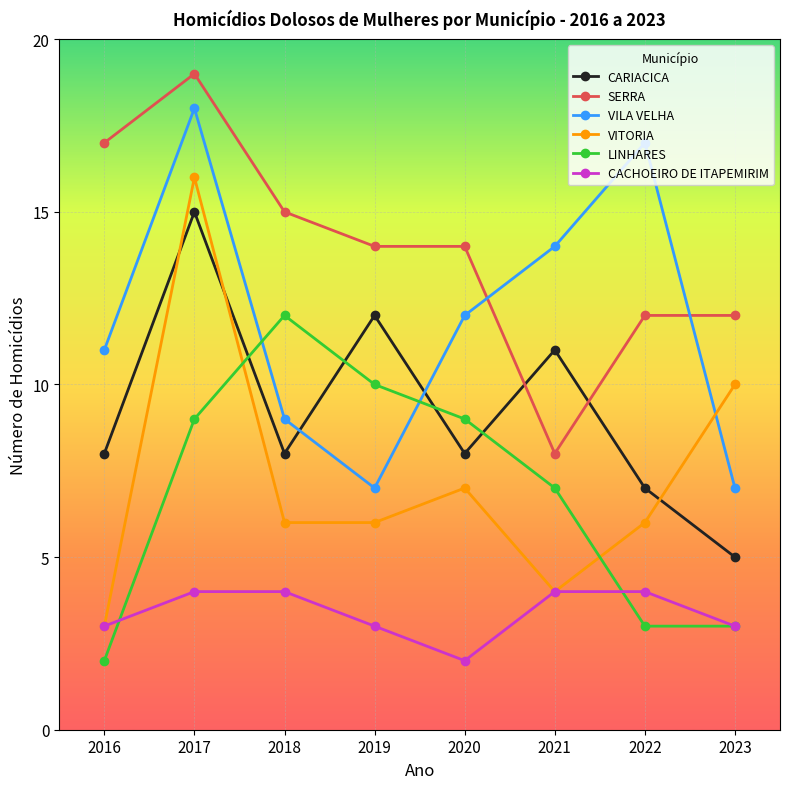

Reading left to right, list all the values displayed in this chart.

CARIACICA: 8	15	8	12	8	11	7	5
SERRA: 17	19	15	14	14	8	12	12
VILA VELHA: 11	18	9	7	12	14	17	7
VITORIA: 3	16	6	6	7	4	6	10
LINHARES: 2	9	12	10	9	7	3	3
CACHOEIRO DE ITAPEMIRIM: 3	4	4	3	2	4	4	3